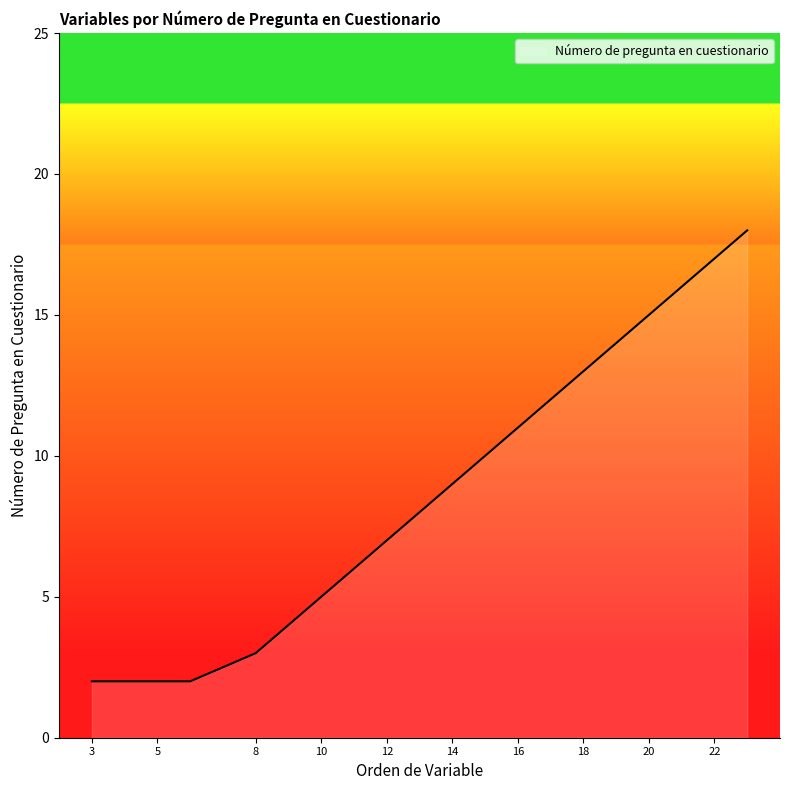

What is the maximum value shown in the chart?

18